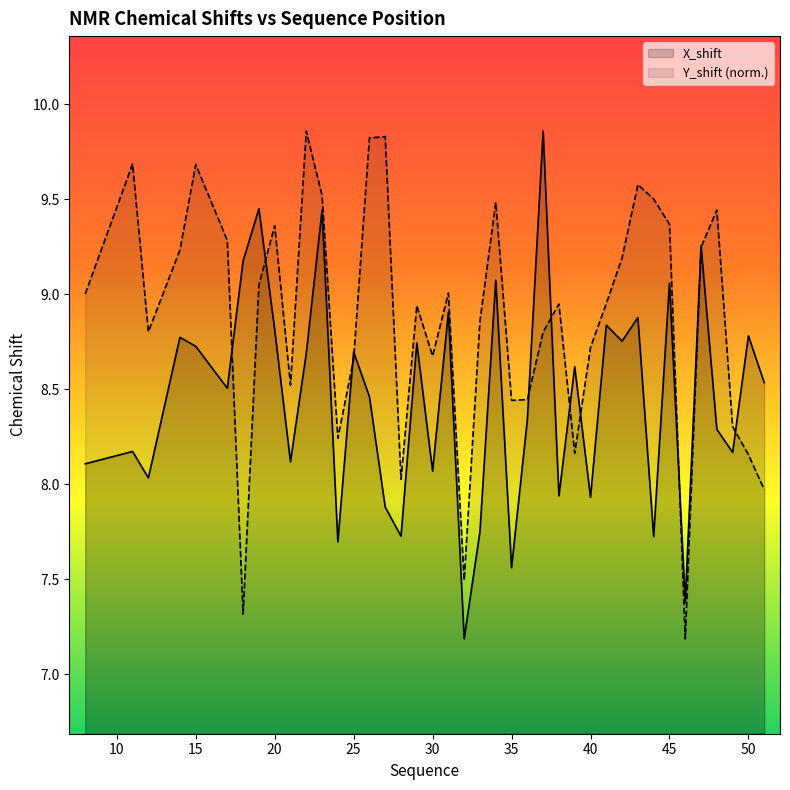

What is the sum of the Y_shift values at 30 and 20?

18.0